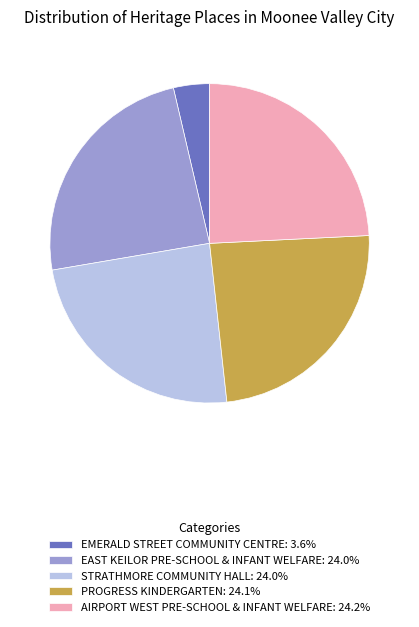

Is there any slice that represents more than half of the pie?

No